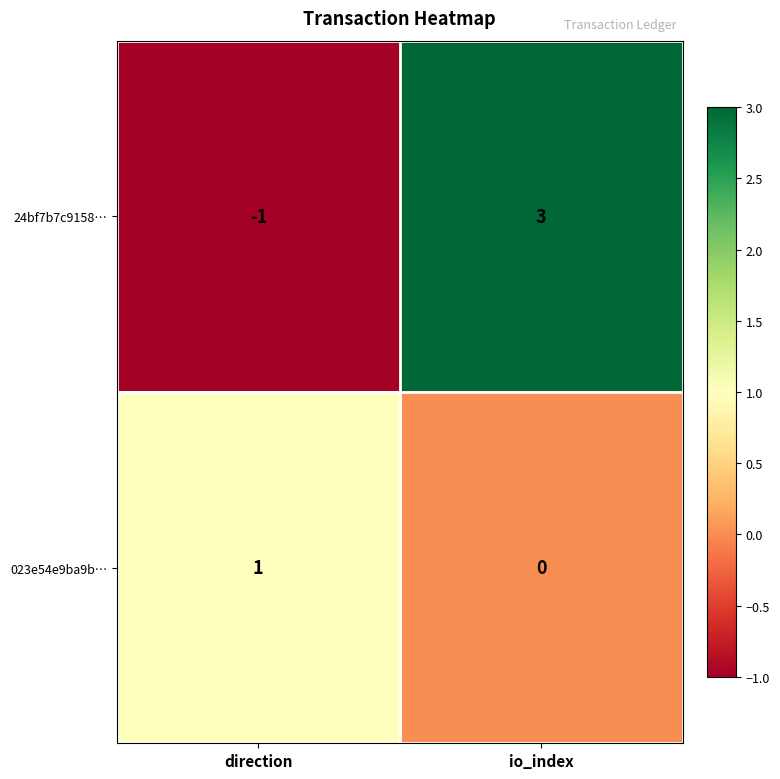

The 023e54e9ba9b… series shows 0 at direction. True or false?

False